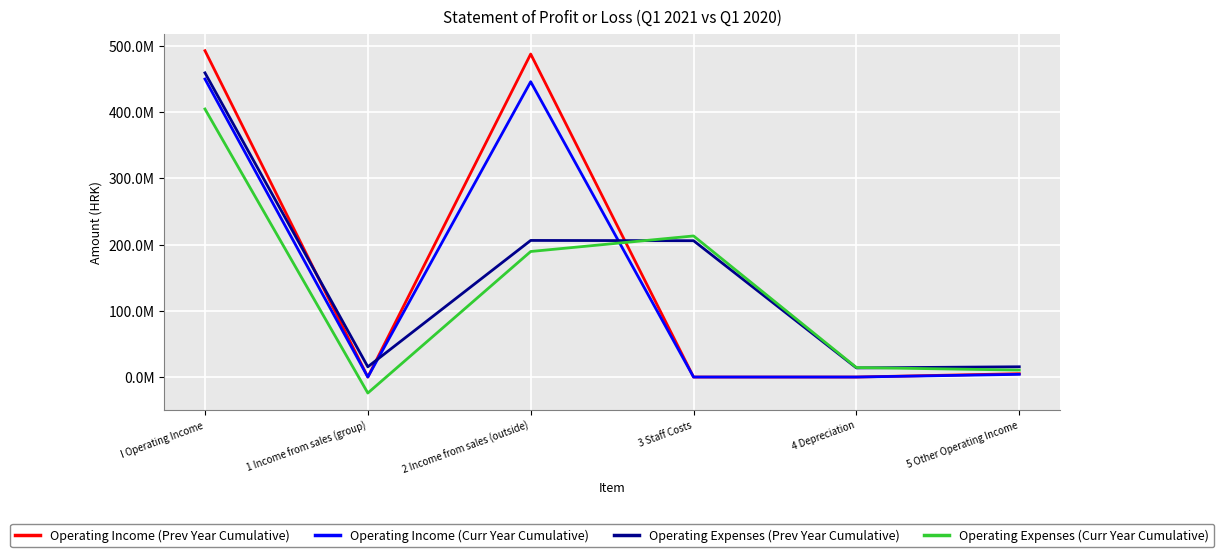

Is this an area chart (filled region under the line)?

No